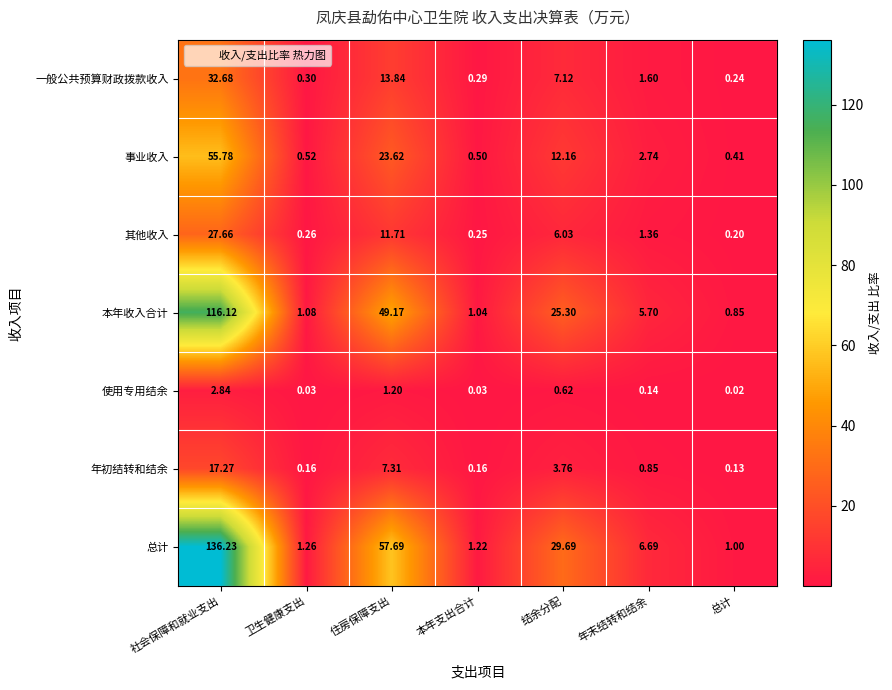

Which category has the highest value across all series?

社会保障和就业支出